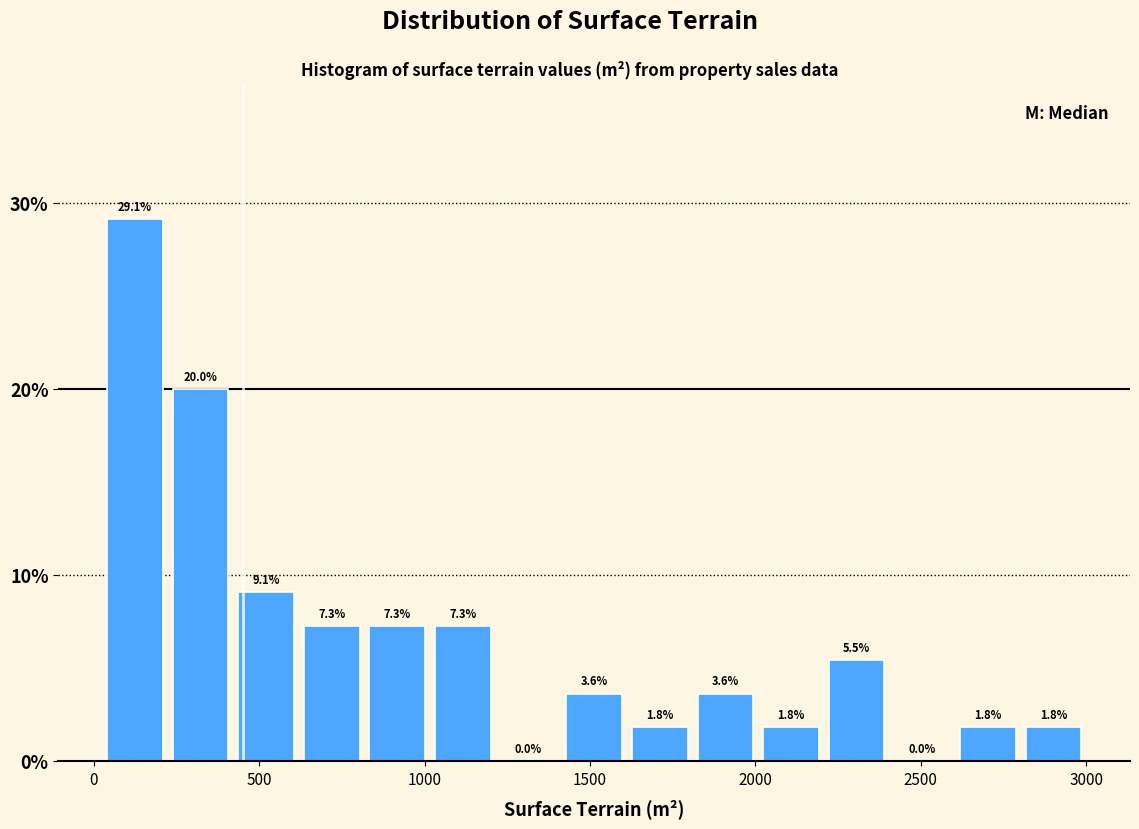

Around what value on the x-axis is the tallest bar? Give the approximate position of its centre, as read against the axis.

100